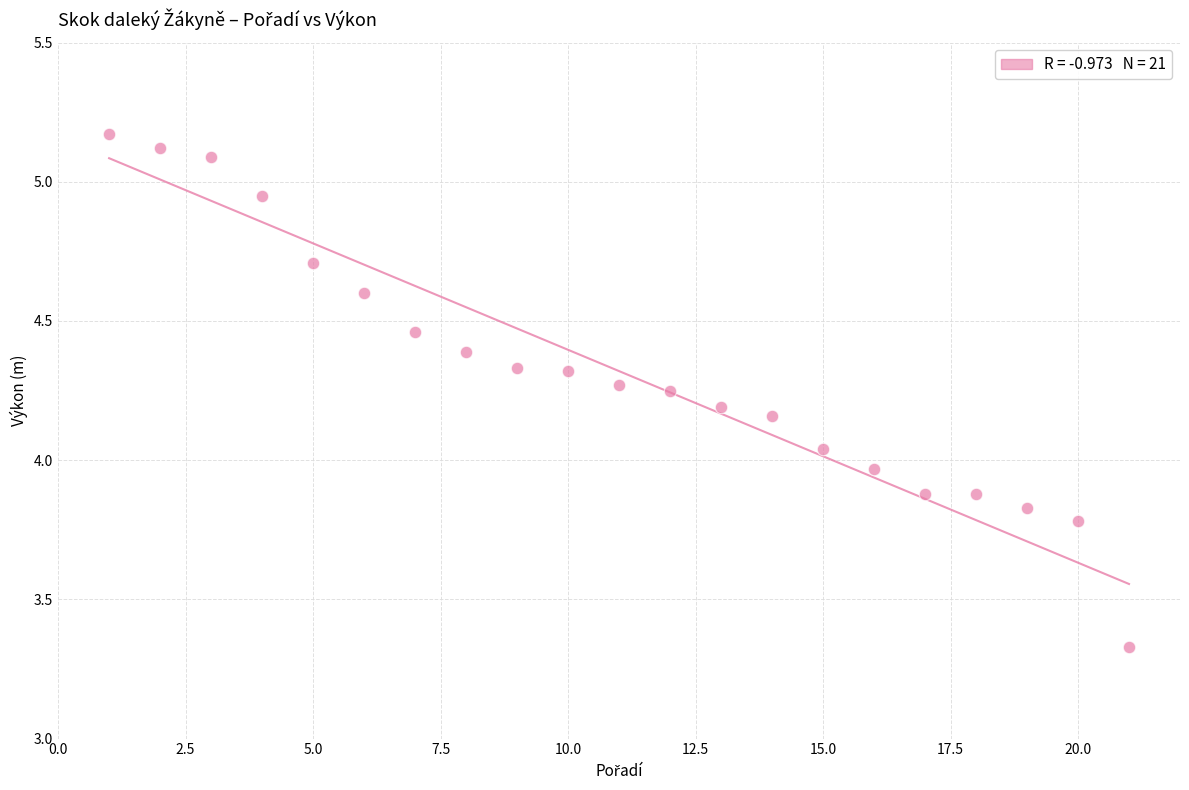

What is the range of X values (max minus min)?

20.0